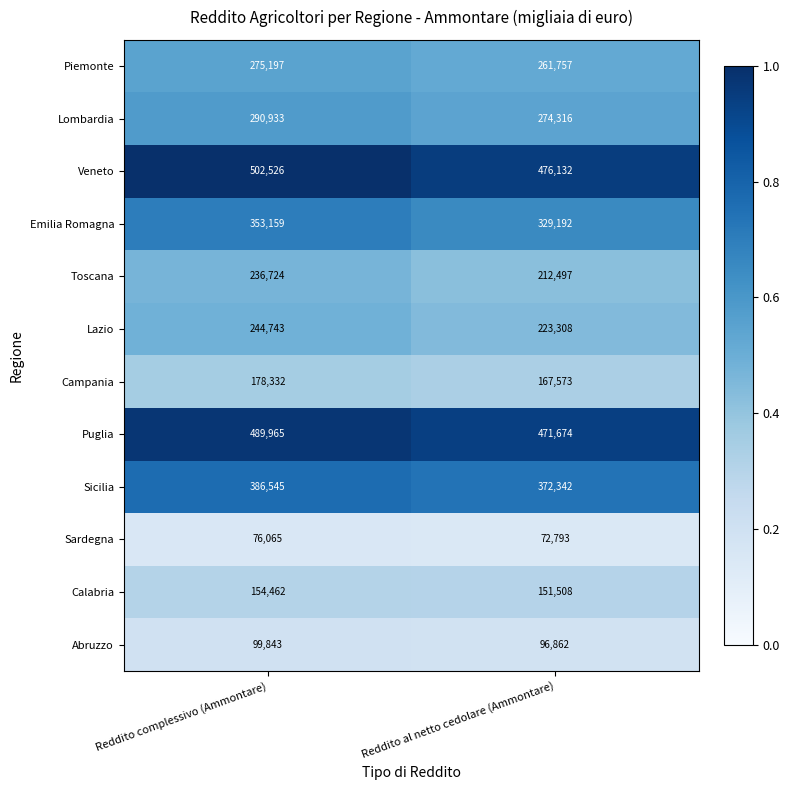

What is the maximum value shown in the chart?

502526